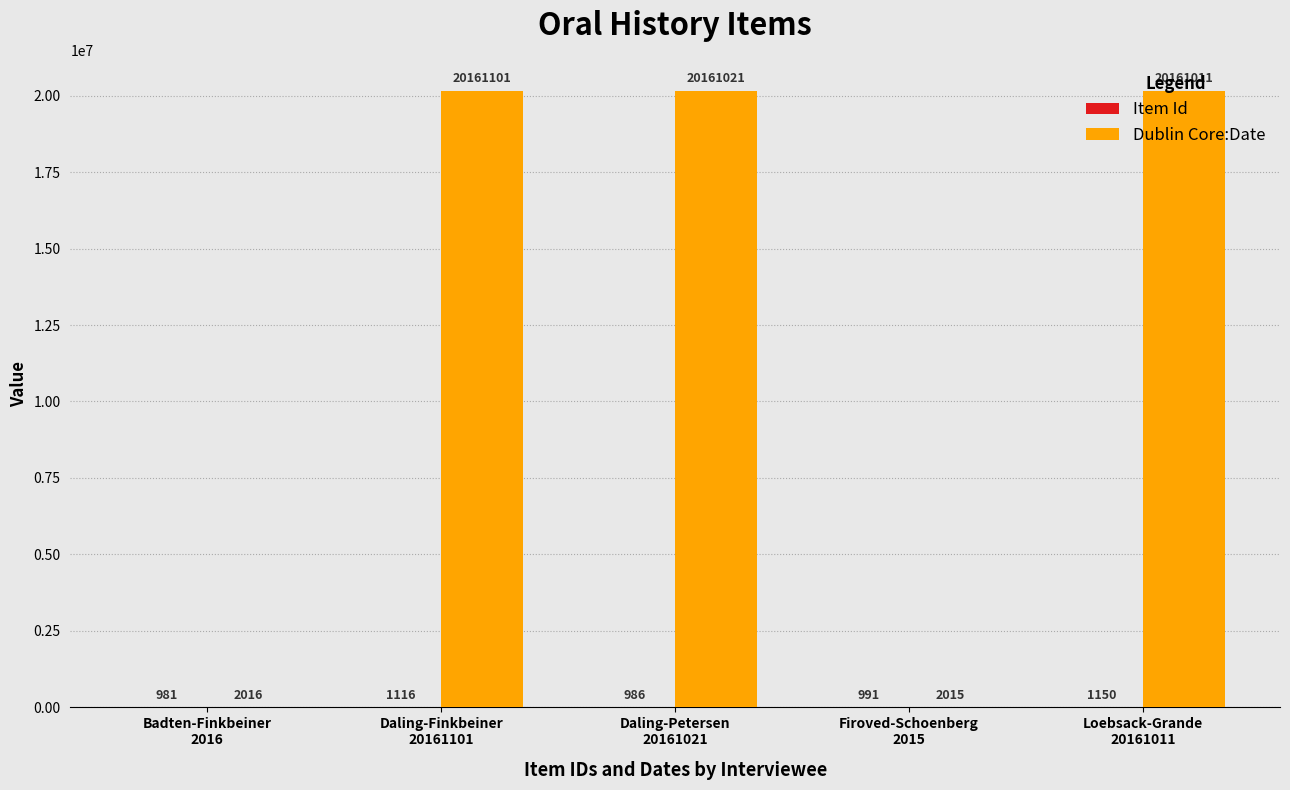

Which series has the largest total across all categories?

Dublin Core:Date